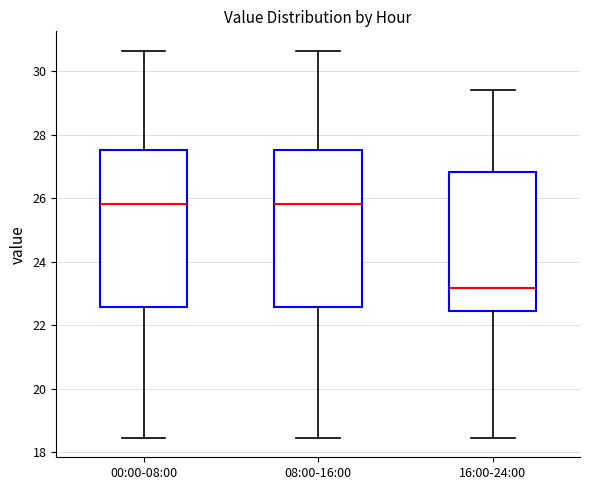

Where is the upper edge of the box for 00:00-08:00 on the y-axis? The values are not printed on the chart, so give them approximately, as read against the axis.

27.6